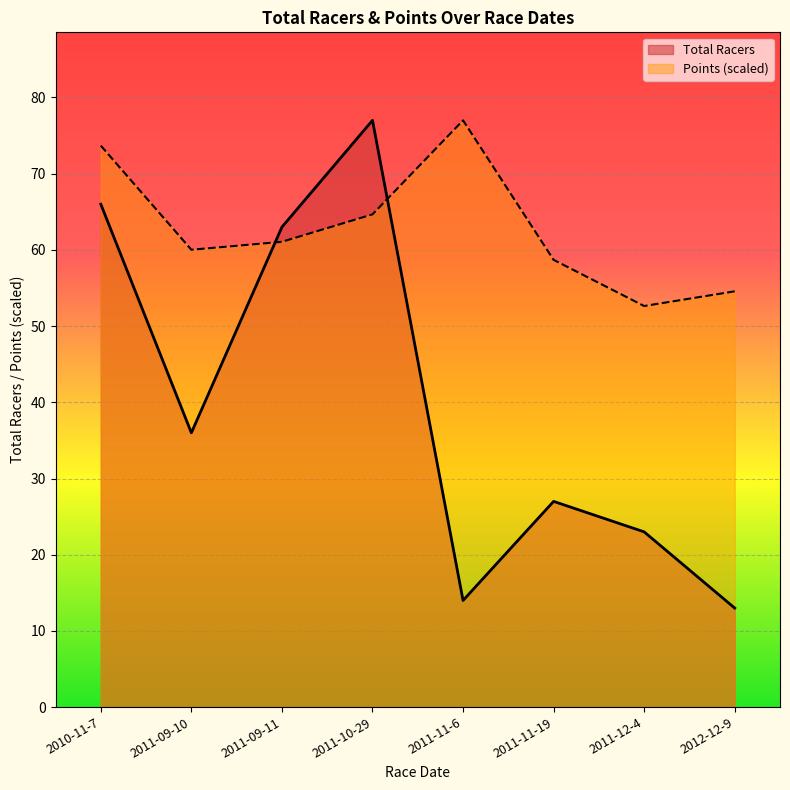

Is the value of Total Racers at 2011-12-4 greater than the value of Points at 2011-10-29?

No